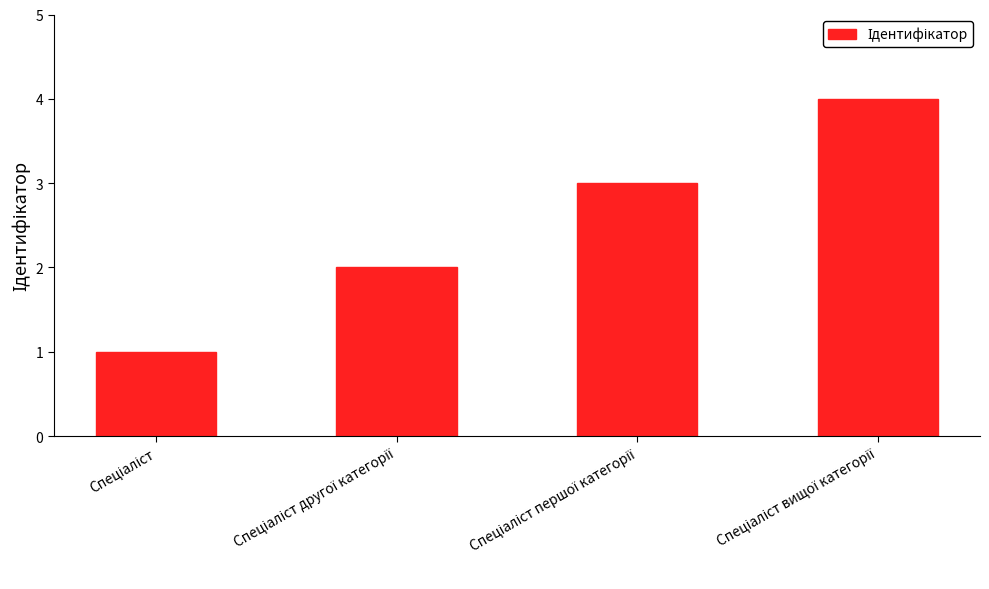

How many bars are there in total?

4